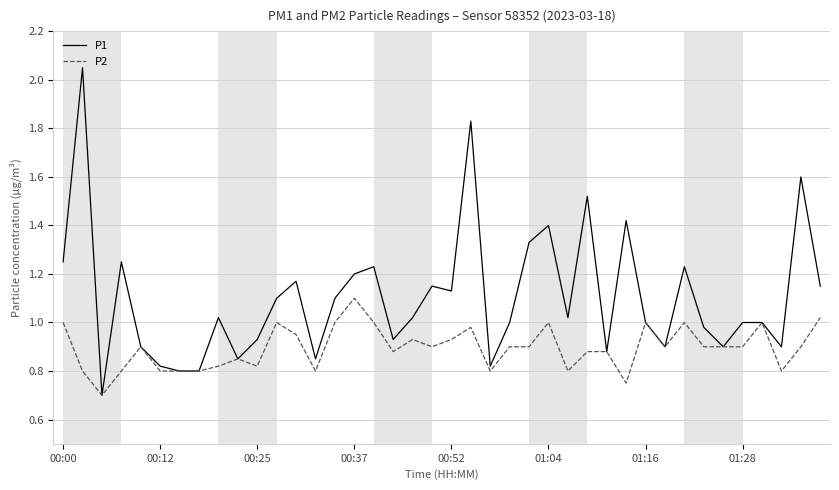

Rank the series by their average value, from lowest to highest.

P2, P1